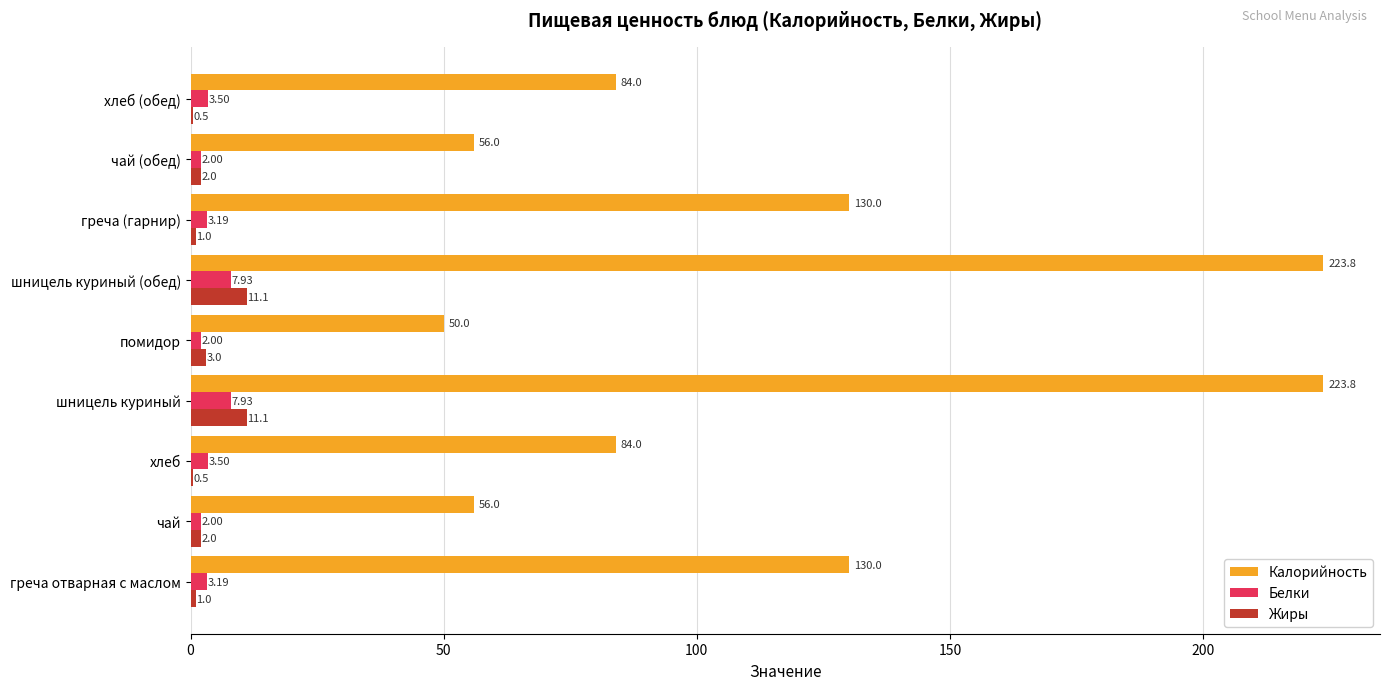

Between помидор and греча (гарнир), which series saw the biggest shift?

Калорийность